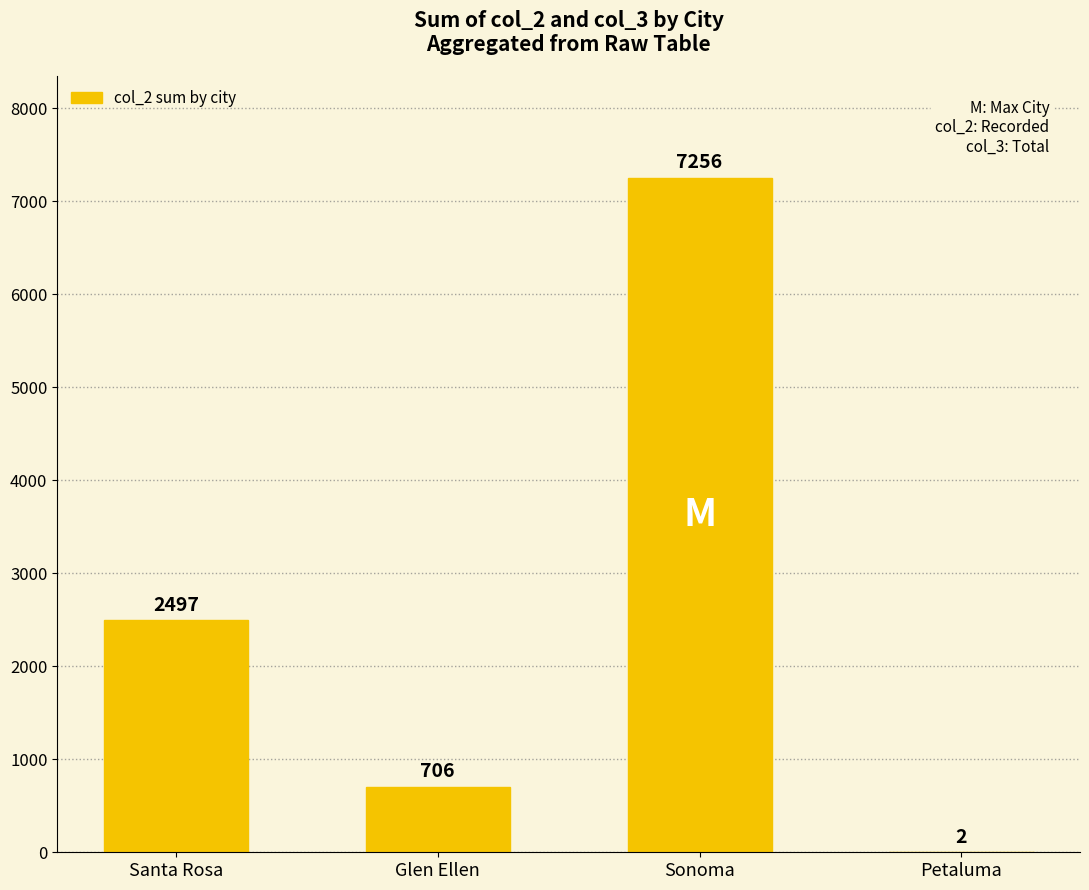

The chart shows a value of 574 at Santa Rosa. True or false?

False